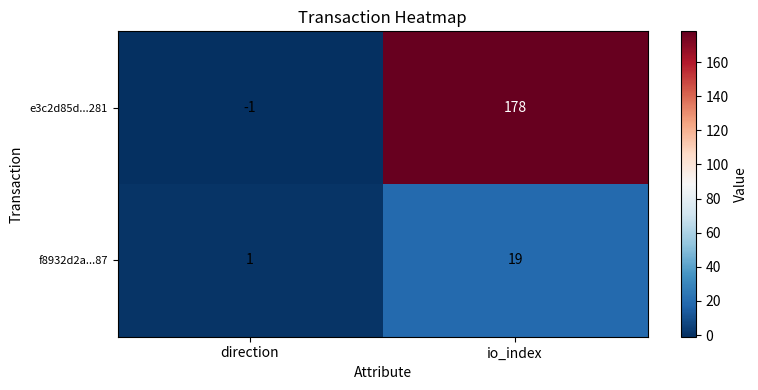

What is the difference between the maximum and minimum values in the f8932d2a...87 series?

18